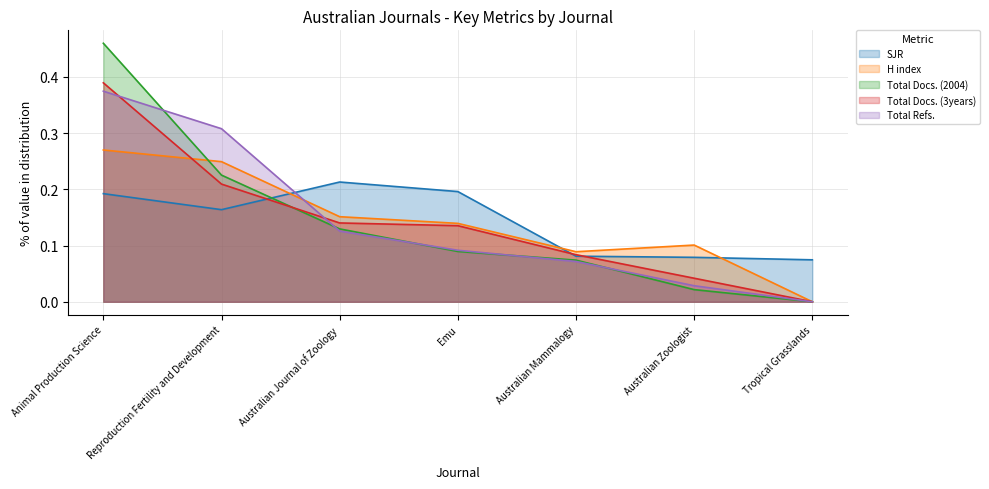

What position from the right is Australian Mammalogy?

3